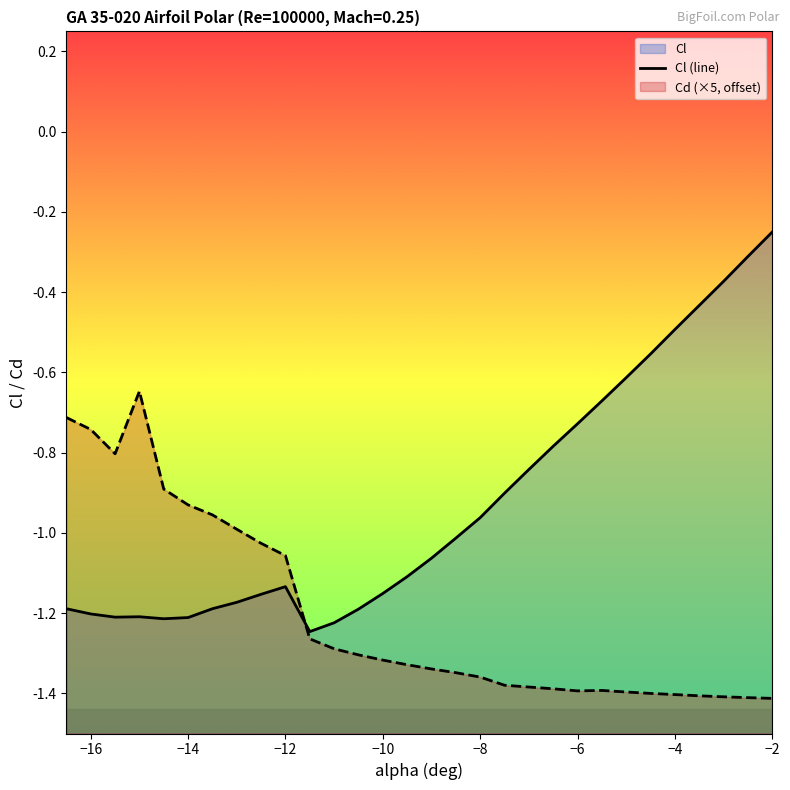

What is the sum of the Cl values at -9.0 and -8.5?

-2.1